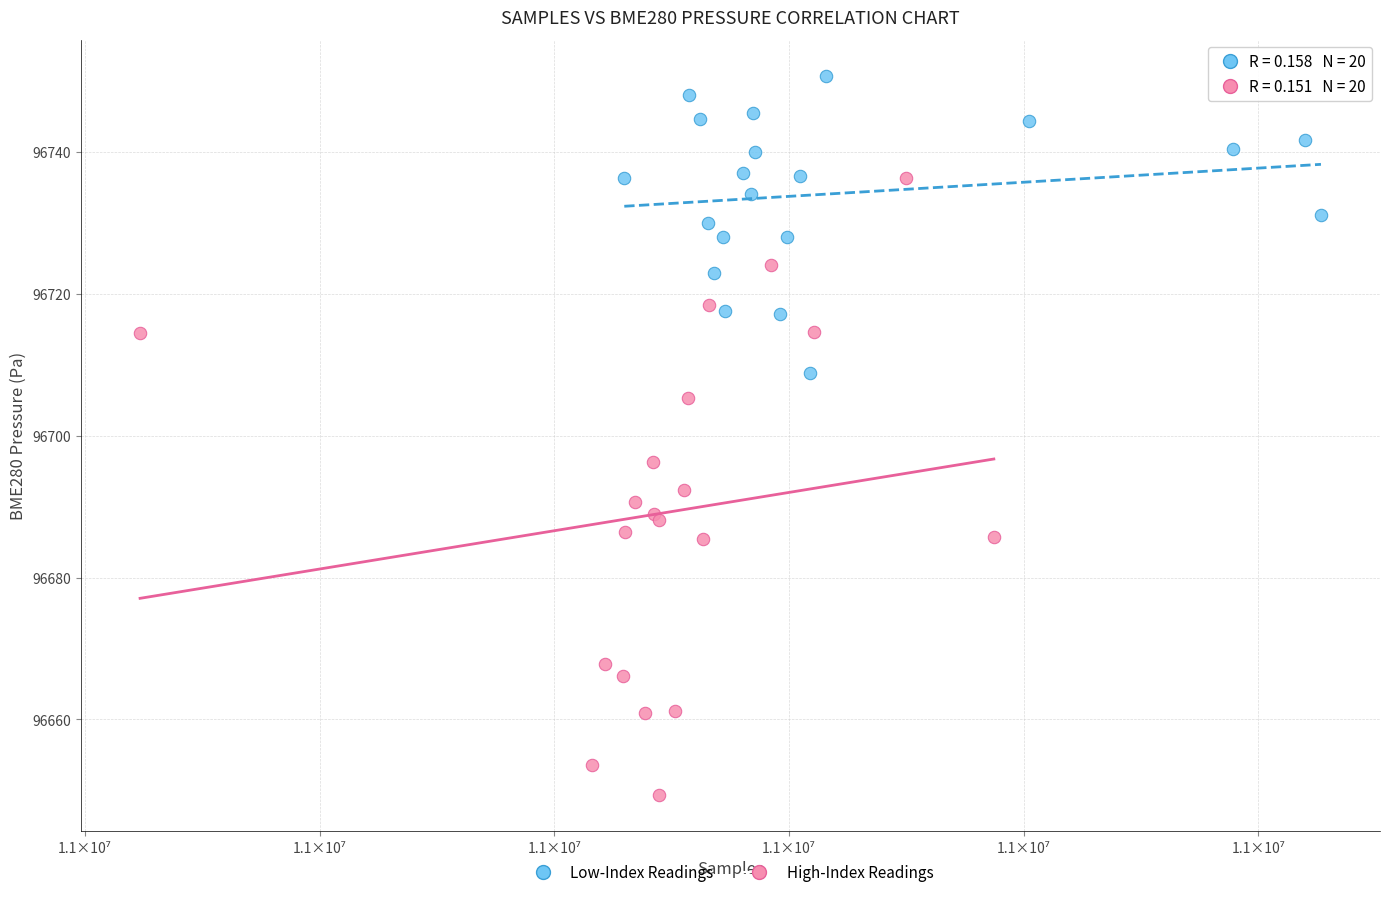

Which series contains the highest Y value?

Low-Index Readings